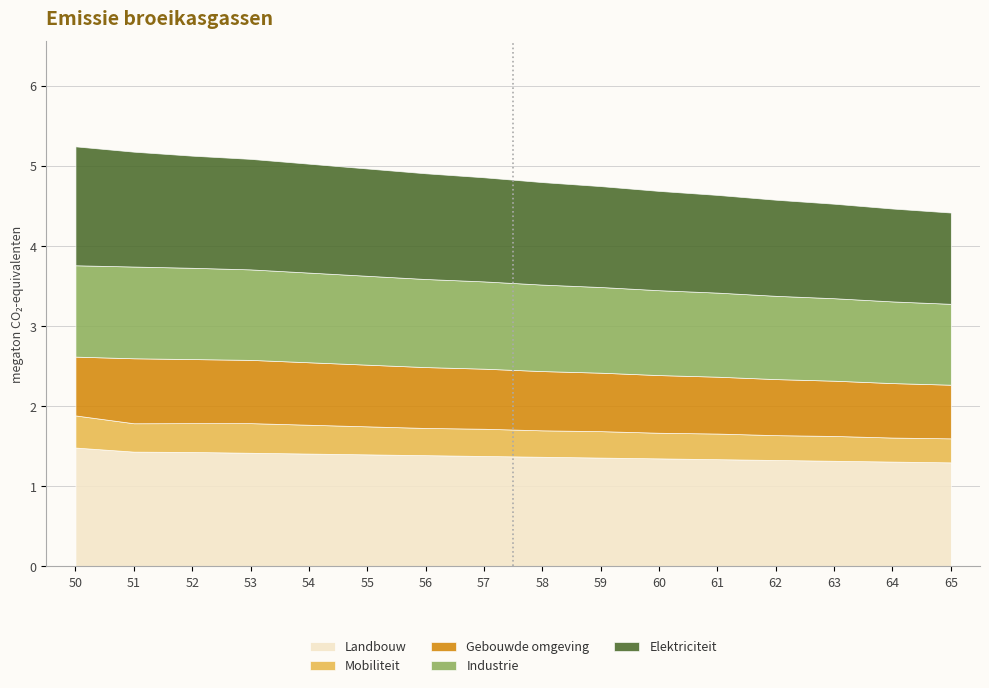

Between 54 and 60, which series saw the biggest shift?

Elektriciteit